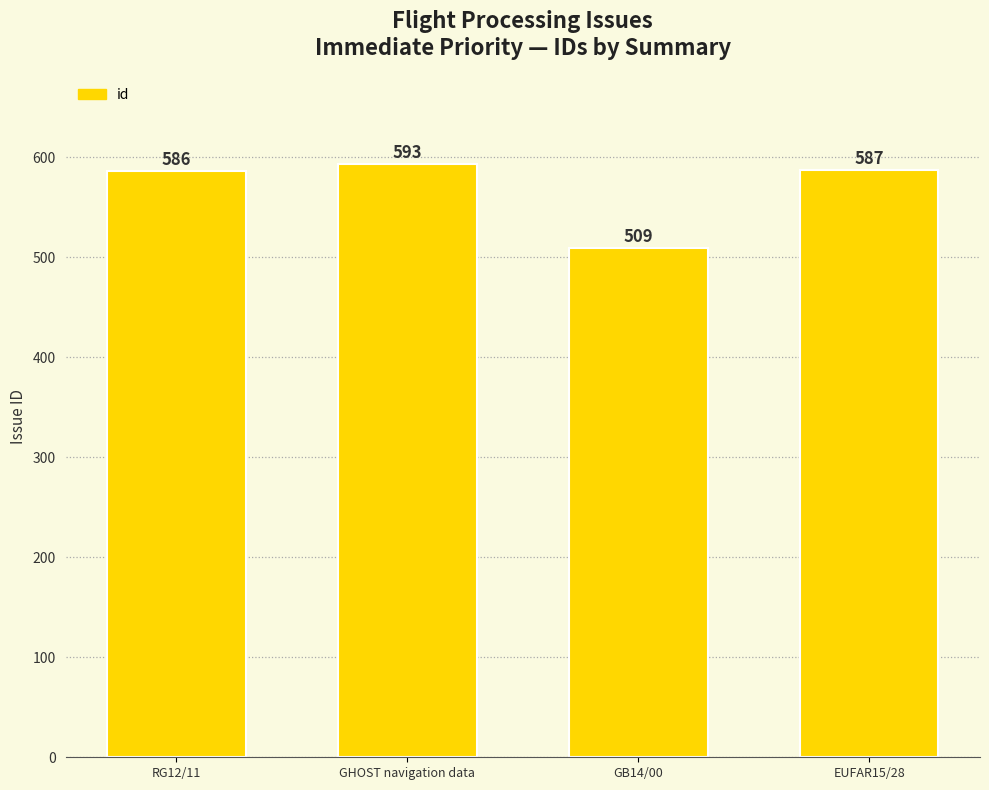

What is the difference between the values at EUFAR15/28 and GHOST navigation data?

6